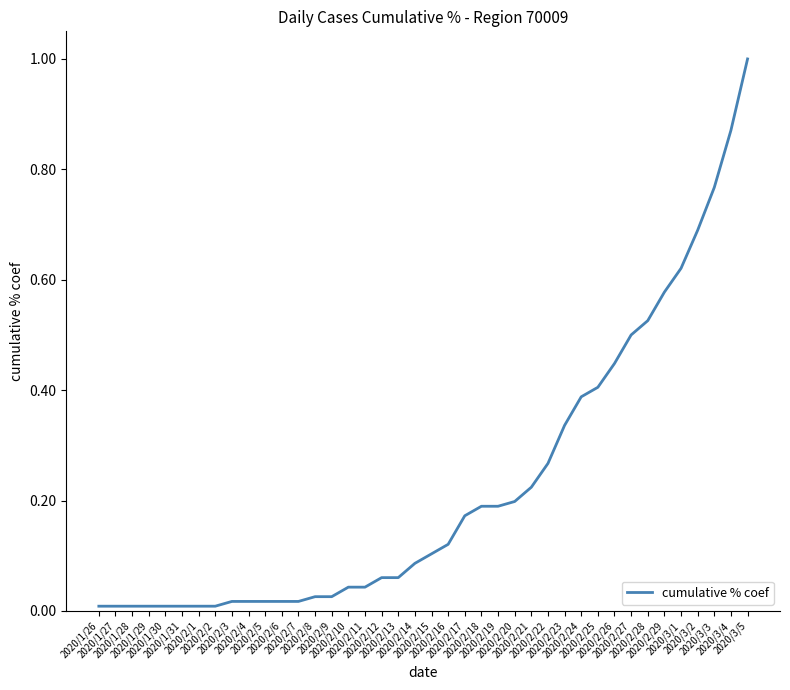

What is the maximum value shown in the chart?

1.0